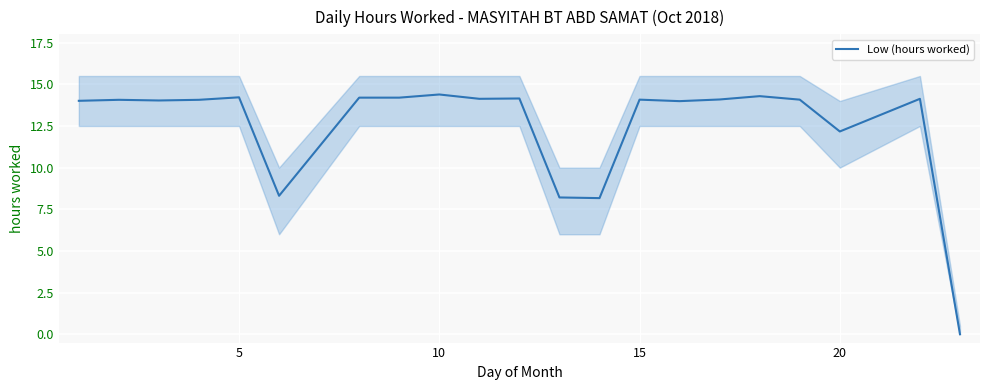

Is this an area chart (filled region under the line)?

No